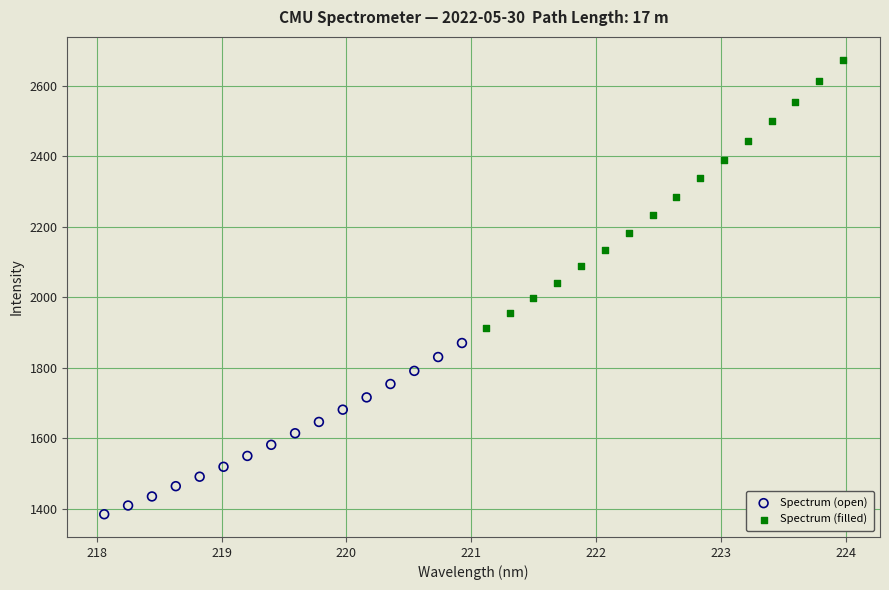

Which series has the largest Y range (max minus min)?

Spectrum (filled)